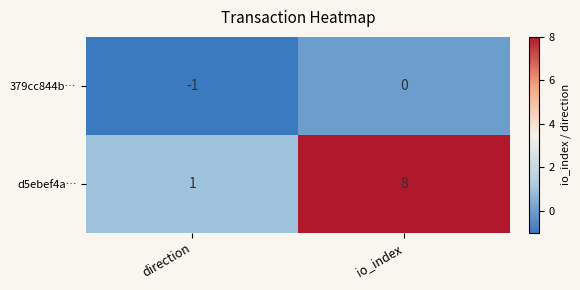

At direction, list the series in order from largest to smallest.

d5ebef4a…, 379cc844b…